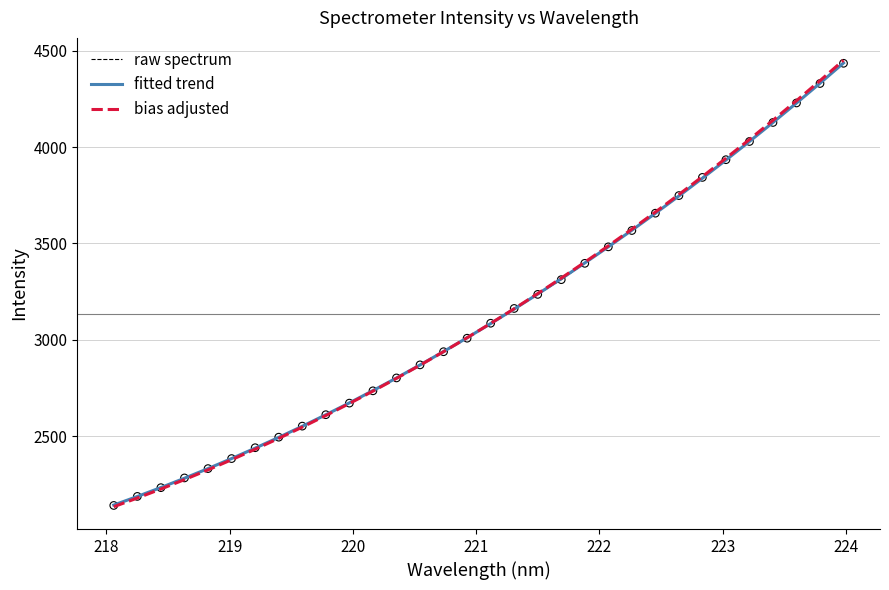

Which series has the widest spread of values?

bias adjusted